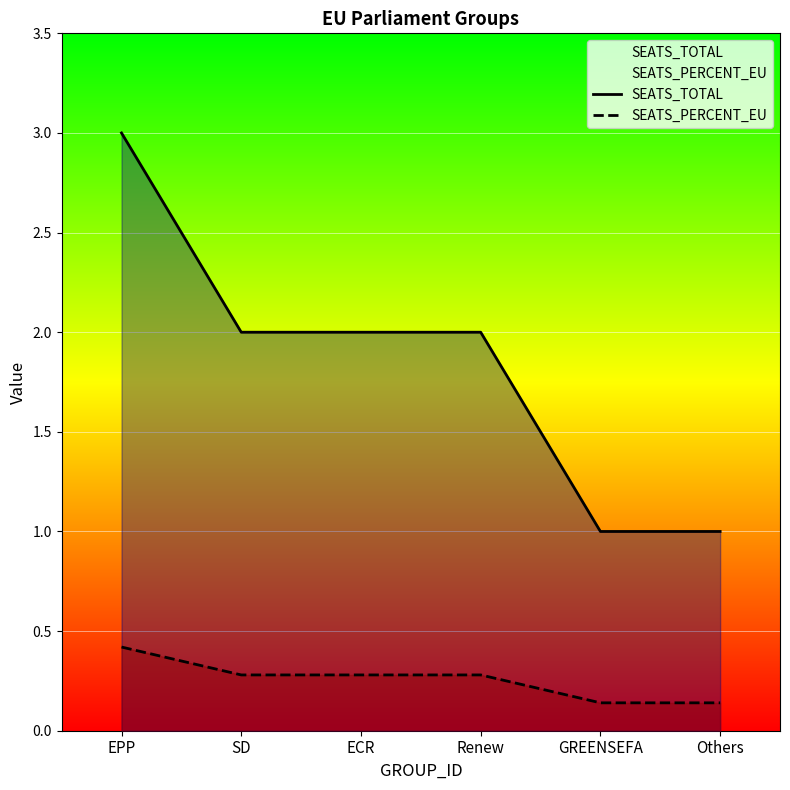

At which label does SEATS_TOTAL reach its peak?

EPP